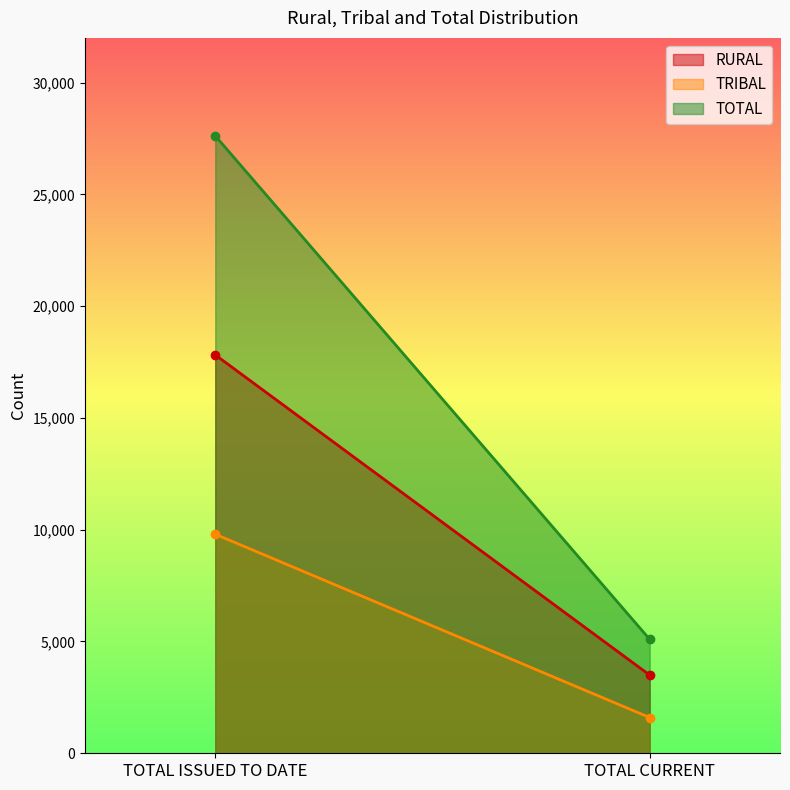

Between TOTAL ISSUED TO DATE and TOTAL CURRENT, which is larger?

TOTAL ISSUED TO DATE